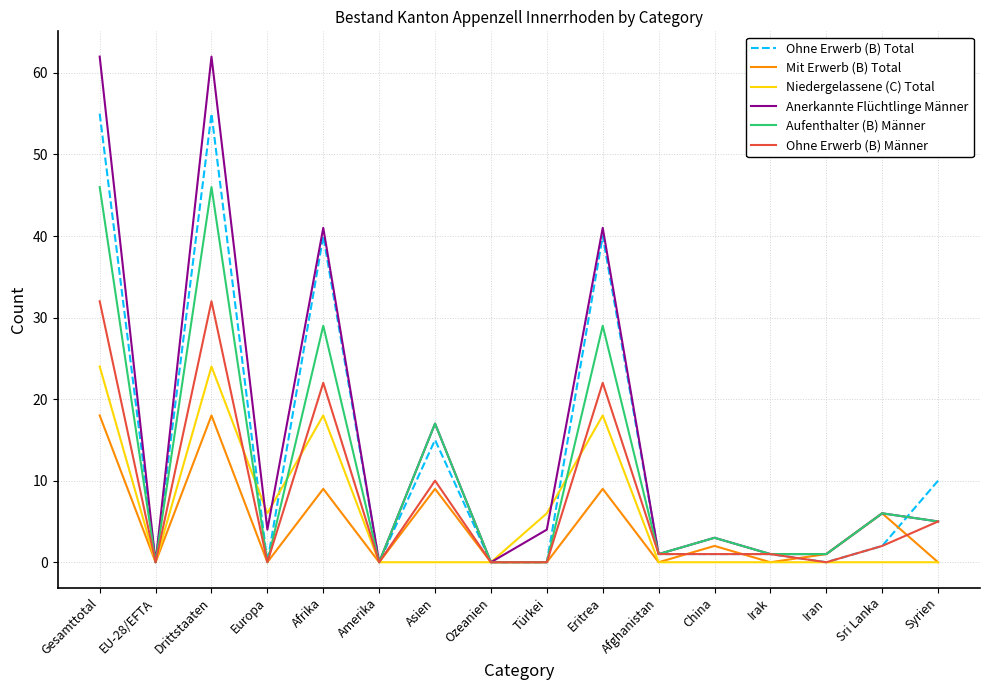

List the series in order of their peak value, highest first.

Anerkannte Flüchtlinge Männer, Ohne Erwerb (B) Total, Aufenthalter (B) Männer, Ohne Erwerb (B) Männer, Niedergelassene (C) Total, Mit Erwerb (B) Total